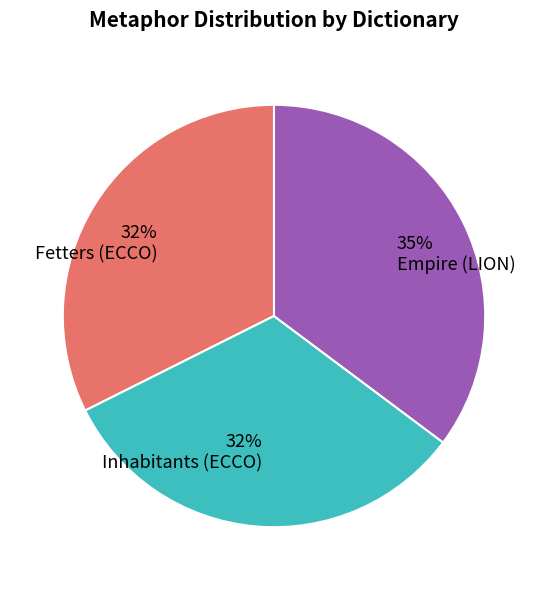

What is the ratio of the value at Fetters (ECCO) to the value at Inhabitants (ECCO)?

1.0